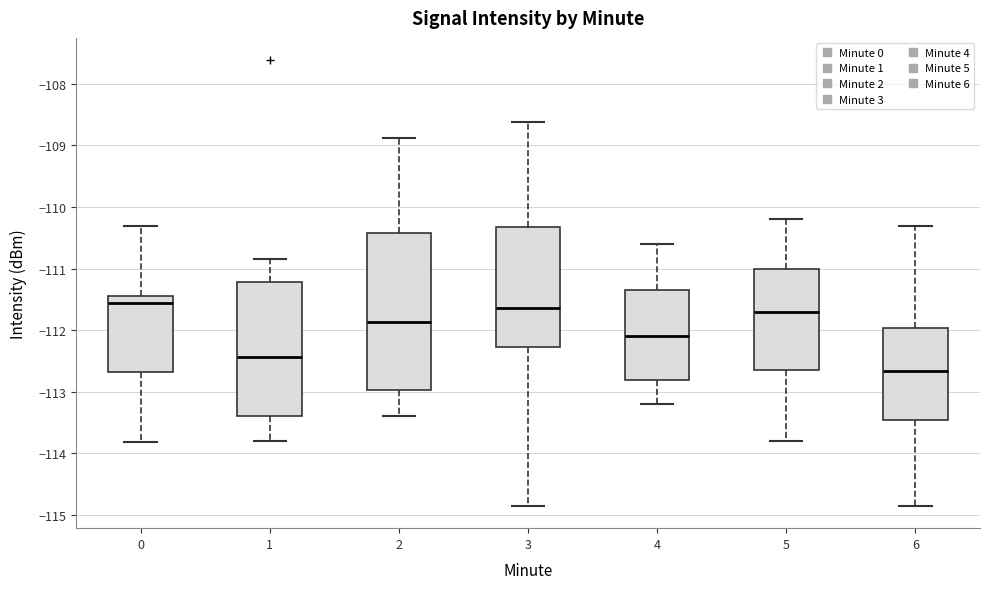

Reading left to right, transcribe this box plot: for each box, give where its median line is, the range the box spans, and where its two whiskers end, as read against the y-axis. The values are not printed on the chart, so give them approximately, as read against the axis.

0: median -111.6, box -112.7 to -111.4, whiskers -113.8 to -110.3
1: median -112.4, box -113.4 to -111.2, whiskers -113.8 to -110.8
2: median -111.9, box -113.0 to -110.4, whiskers -113.4 to -108.9
3: median -111.6, box -112.3 to -110.3, whiskers -114.8 to -108.6
4: median -112.1, box -112.8 to -111.3, whiskers -113.2 to -110.6
5: median -111.7, box -112.6 to -111.0, whiskers -113.8 to -110.2
6: median -112.7, box -113.4 to -112.0, whiskers -114.8 to -110.3